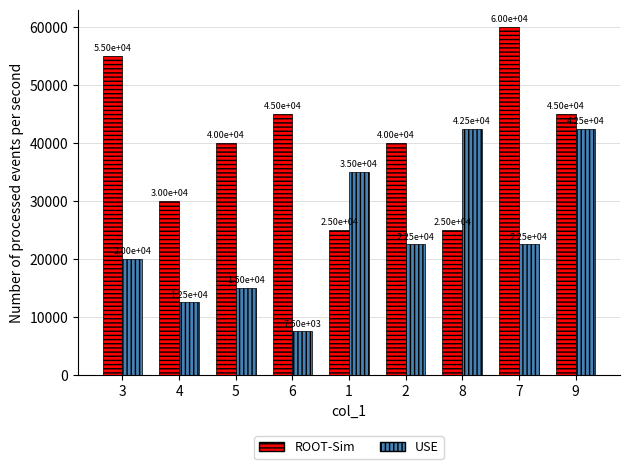

What is the greatest value displayed?

60000